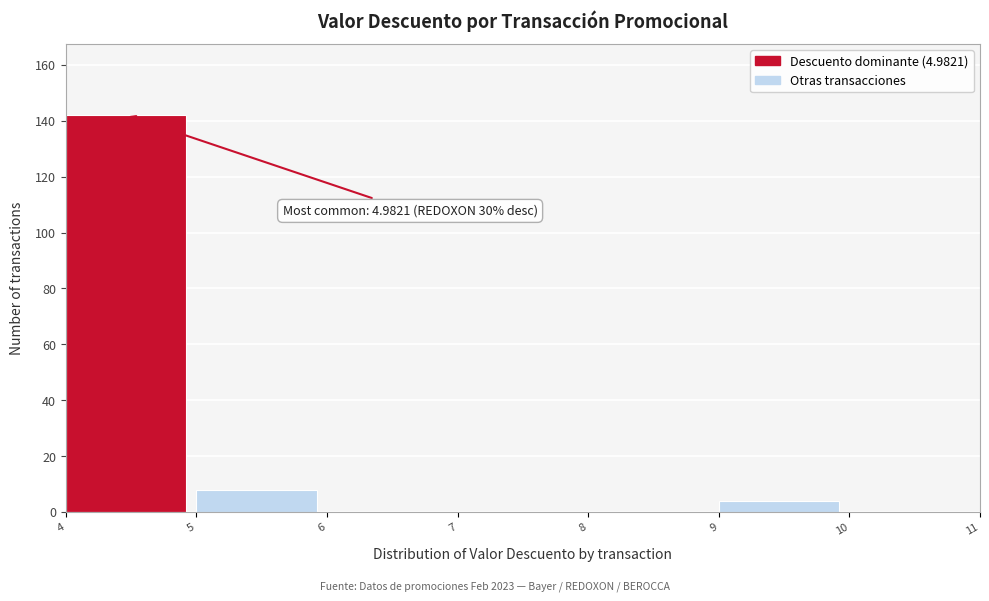

Over which range of the x-axis is the bar tallest?

4 to 5